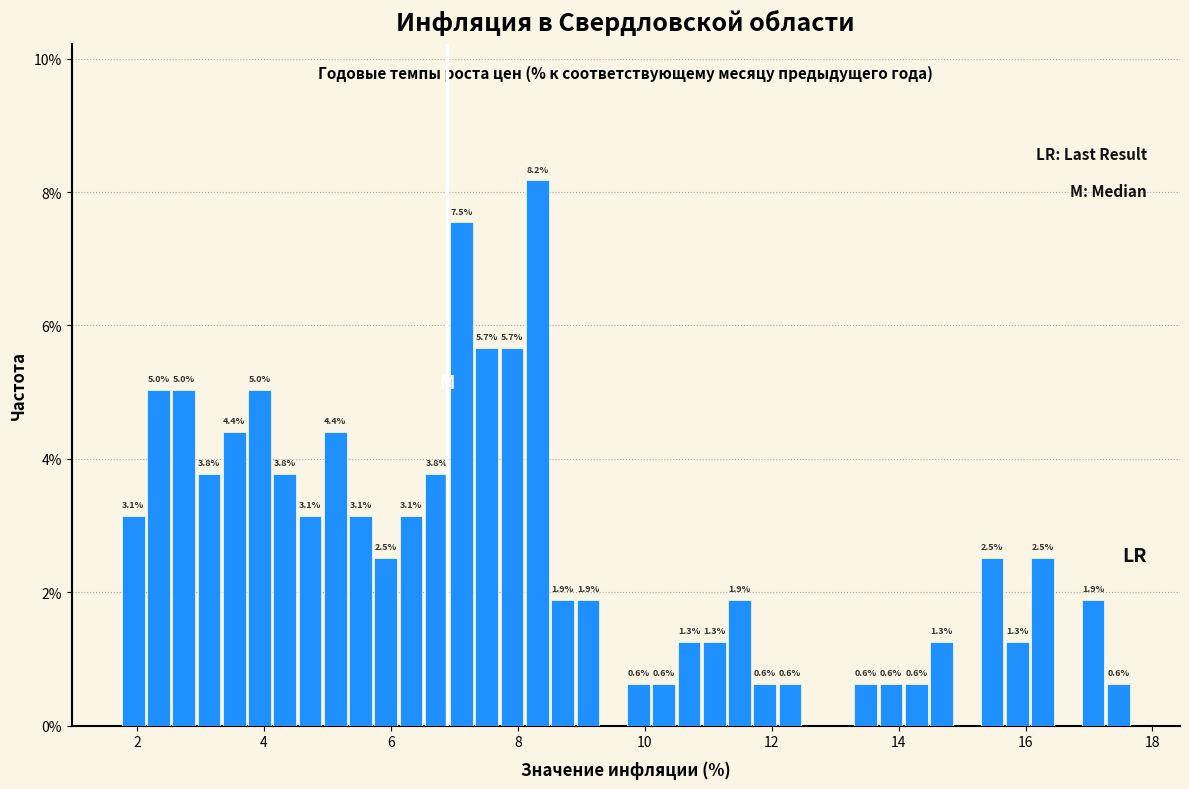

Around what value on the x-axis is the tallest bar? Give the approximate position of its centre, as read against the axis.

8.4